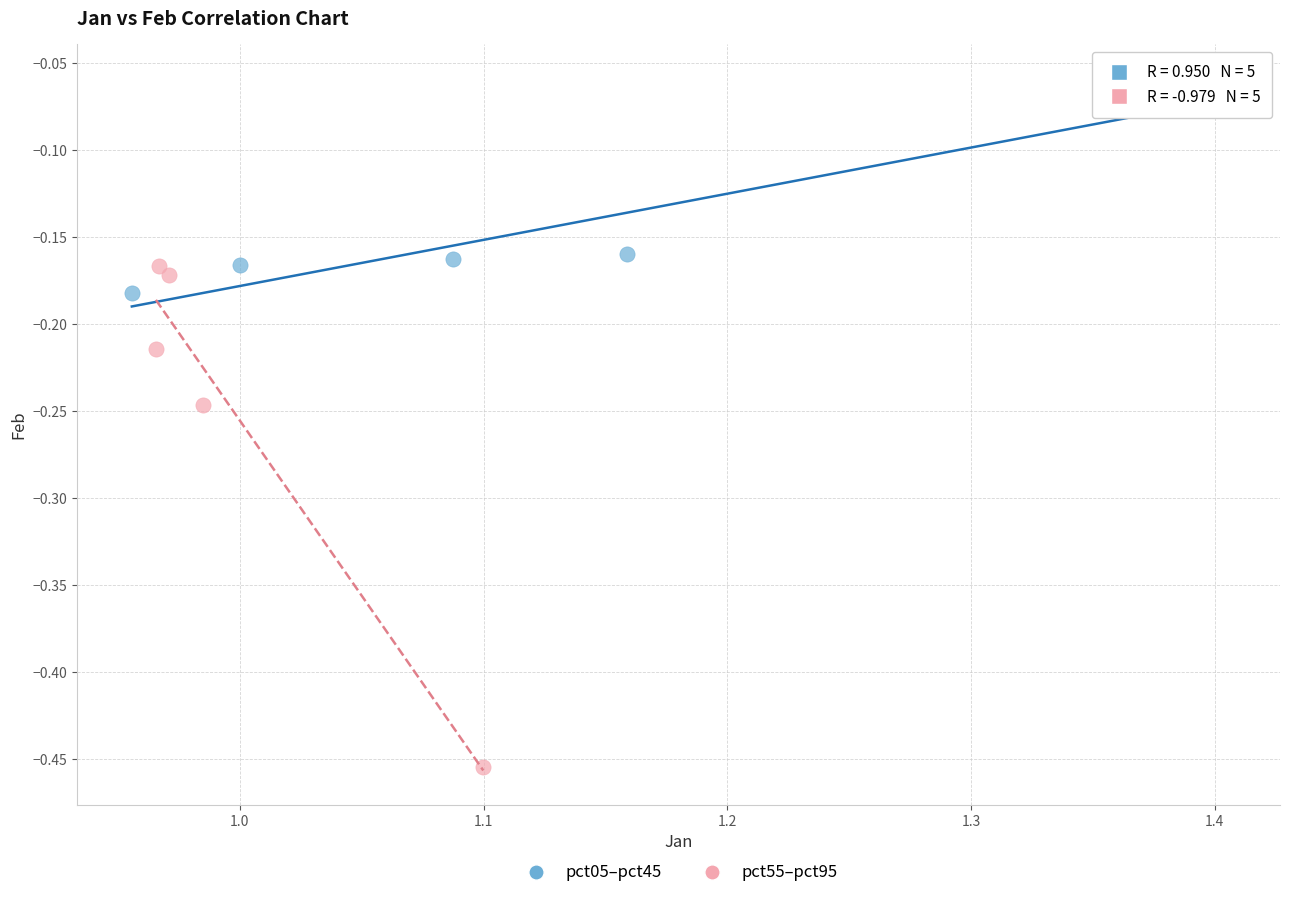

Which series reaches the maximum Y coordinate?

pct05–pct45